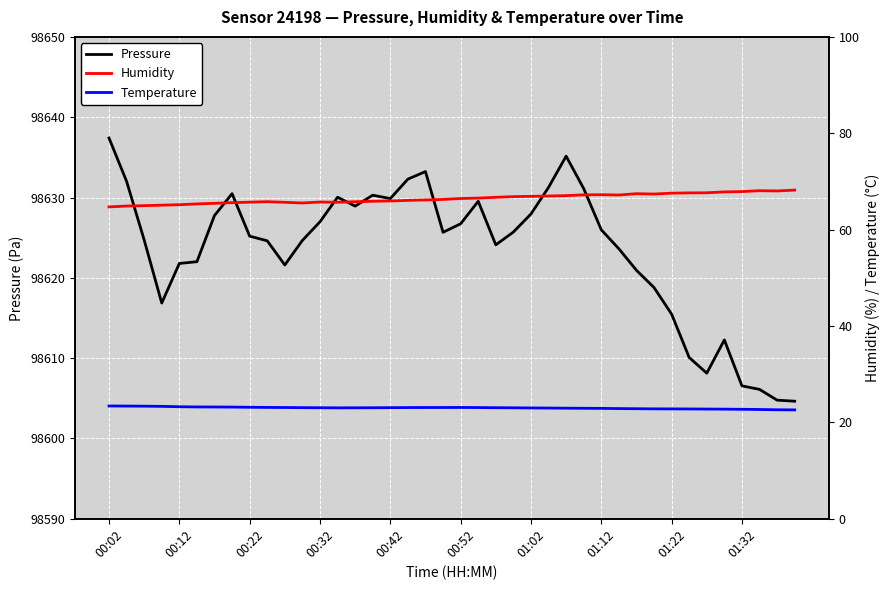

What are all the series names shown in the legend?

Pressure, Humidity, Temperature